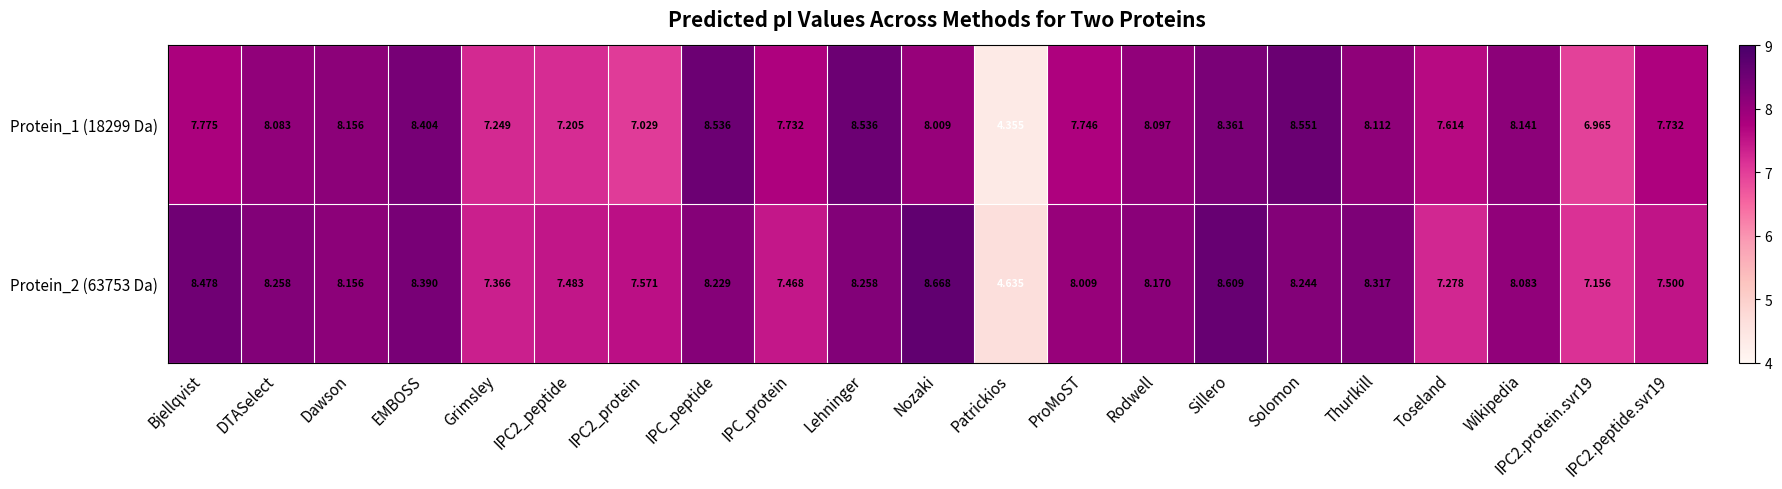

What is the spread (max minus min) of values at Solomon?

0.3